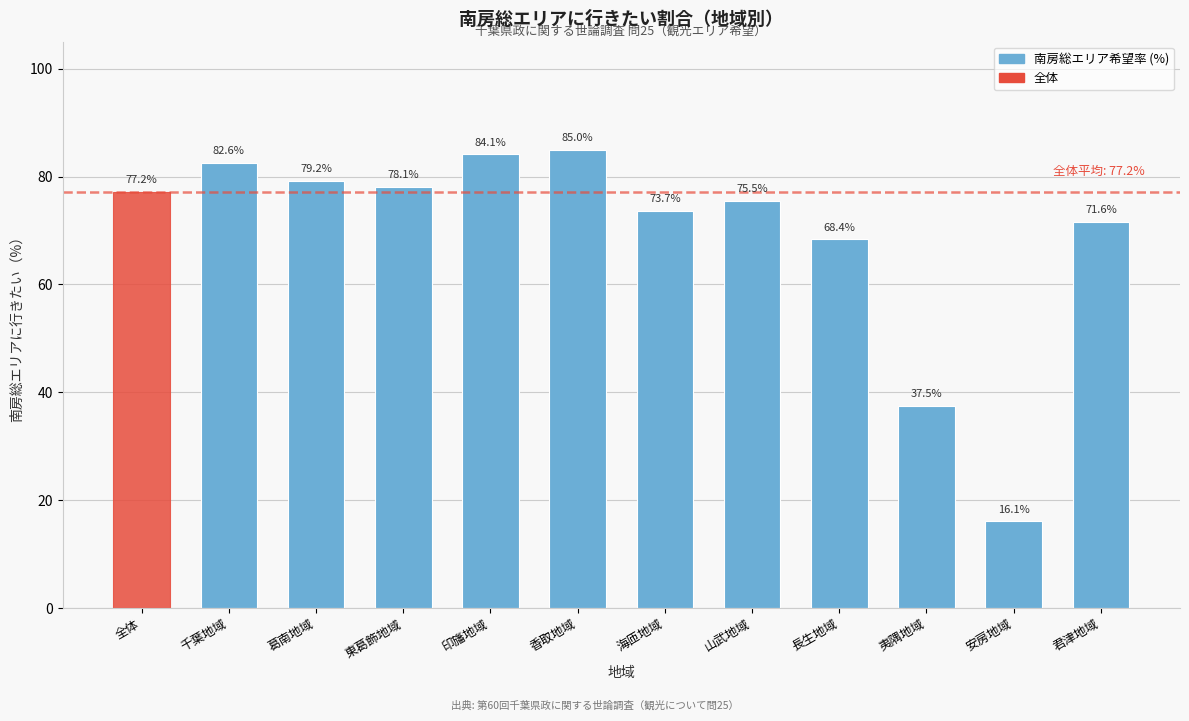

Reading left to right, what are all the values shown in this chart?

全体=77.2	千葉地域=82.6	葛南地域=79.2	東葛飾地域=78.1	印旛地域=84.1	香取地域=85.0	海匝地域=73.7	山武地域=75.5	長生地域=68.4	夷隅地域=37.5	安房地域=16.1	君津地域=71.6